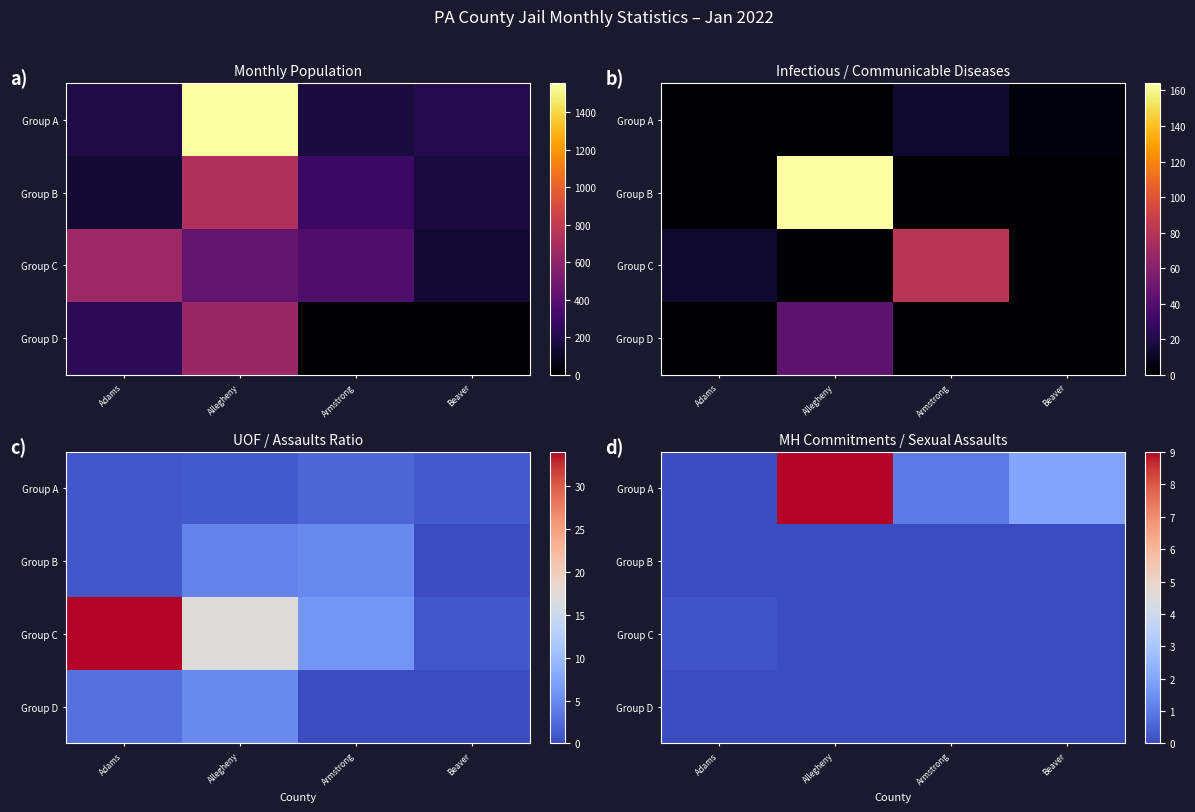

At which label does Group D reach its peak?

Adams